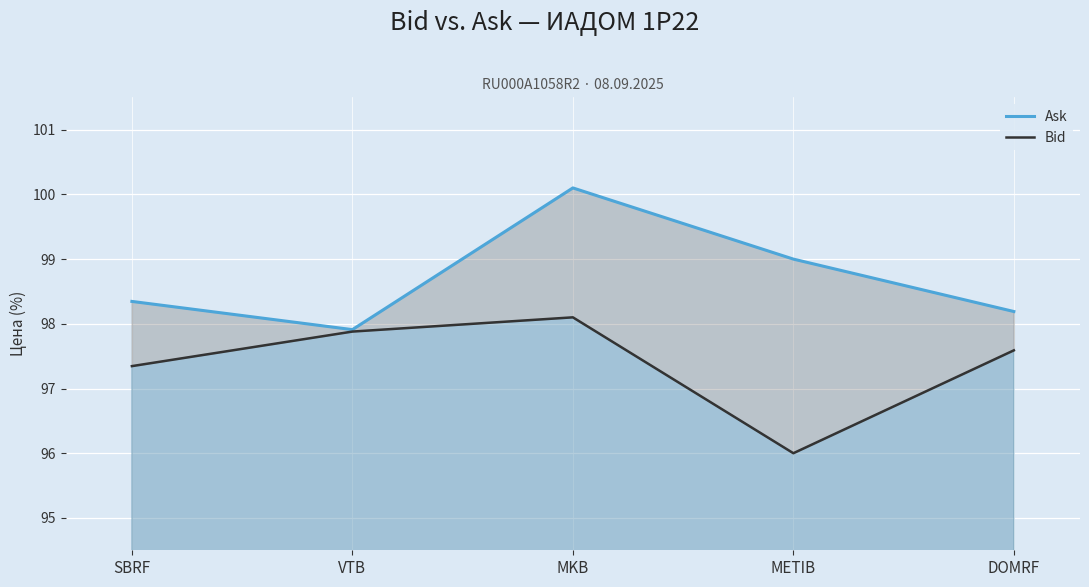

True or false: Ask and Bid intersect in this chart.

False